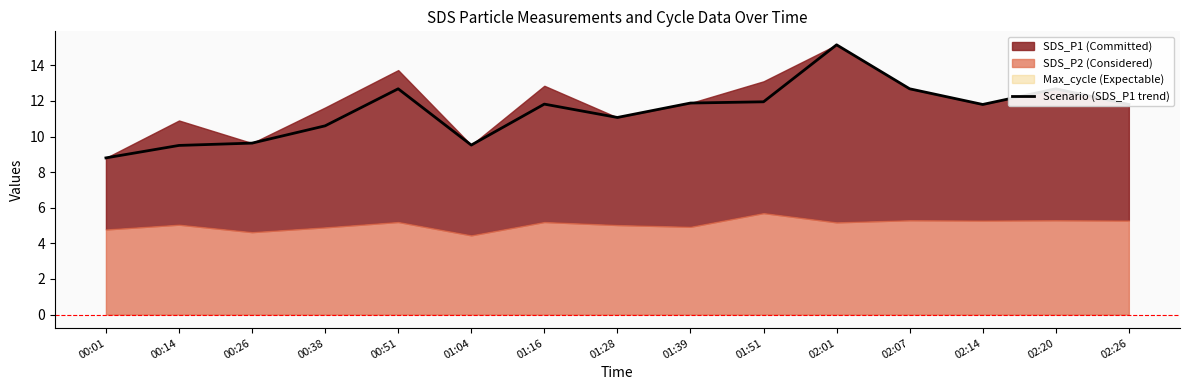

What is the sum of all values?

171.6